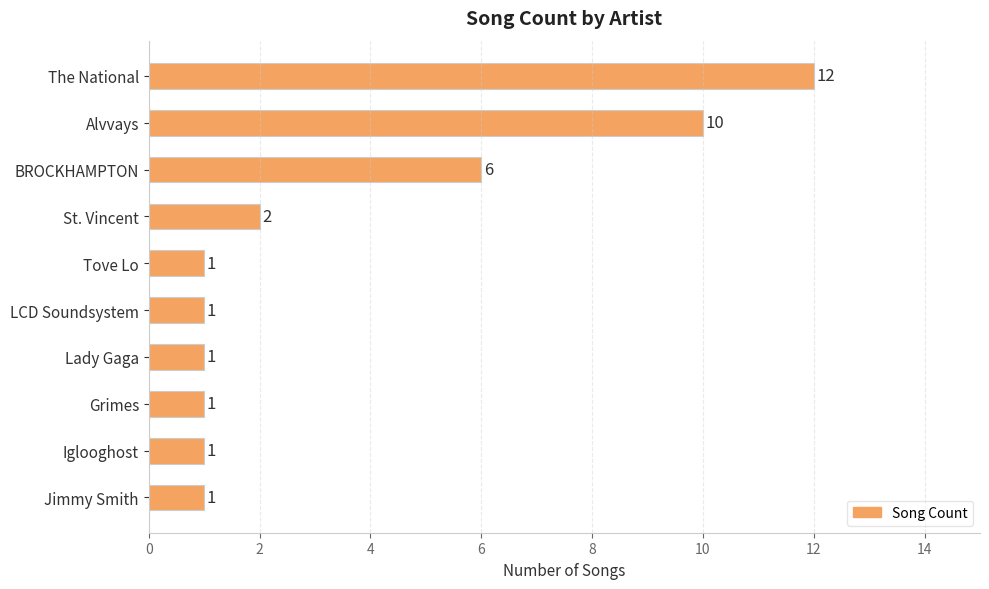

Where is the data nearest to the value 6?

BROCKHAMPTON